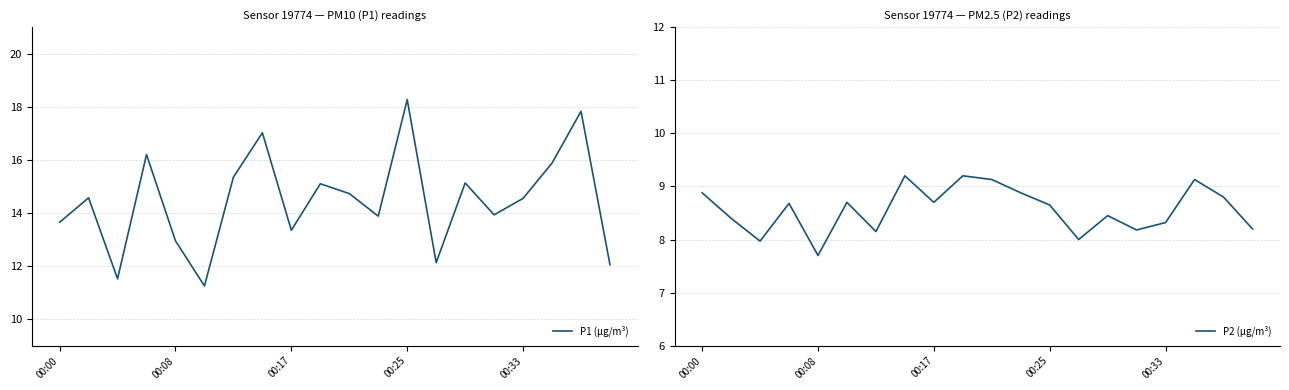

True or false: P1 (µg/m³) and P2 (µg/m³) intersect in this chart.

False